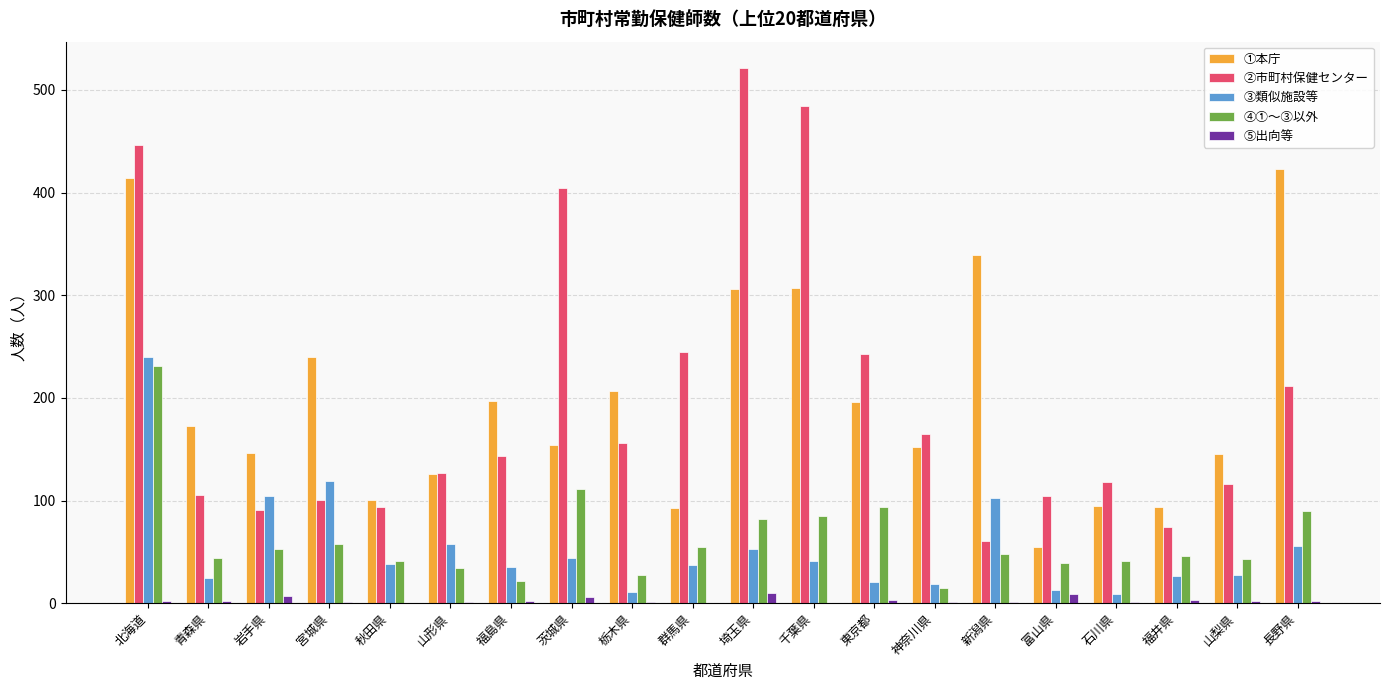

What is the sum of all ④①～③以外 values?

1259